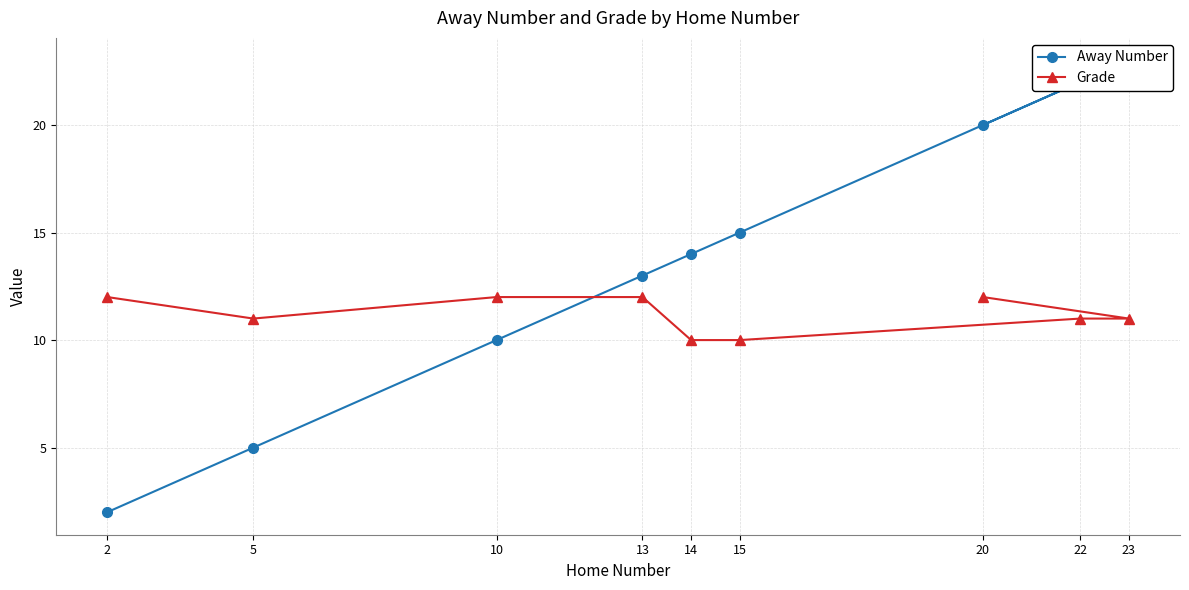

Rank the series by their maximum value, from highest to lowest.

Away Number, Grade